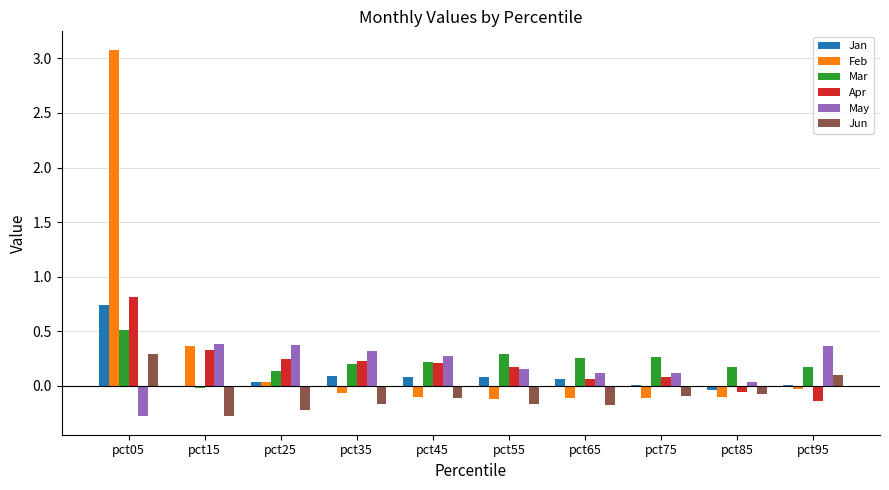

Which series has the largest total across all categories?

Feb